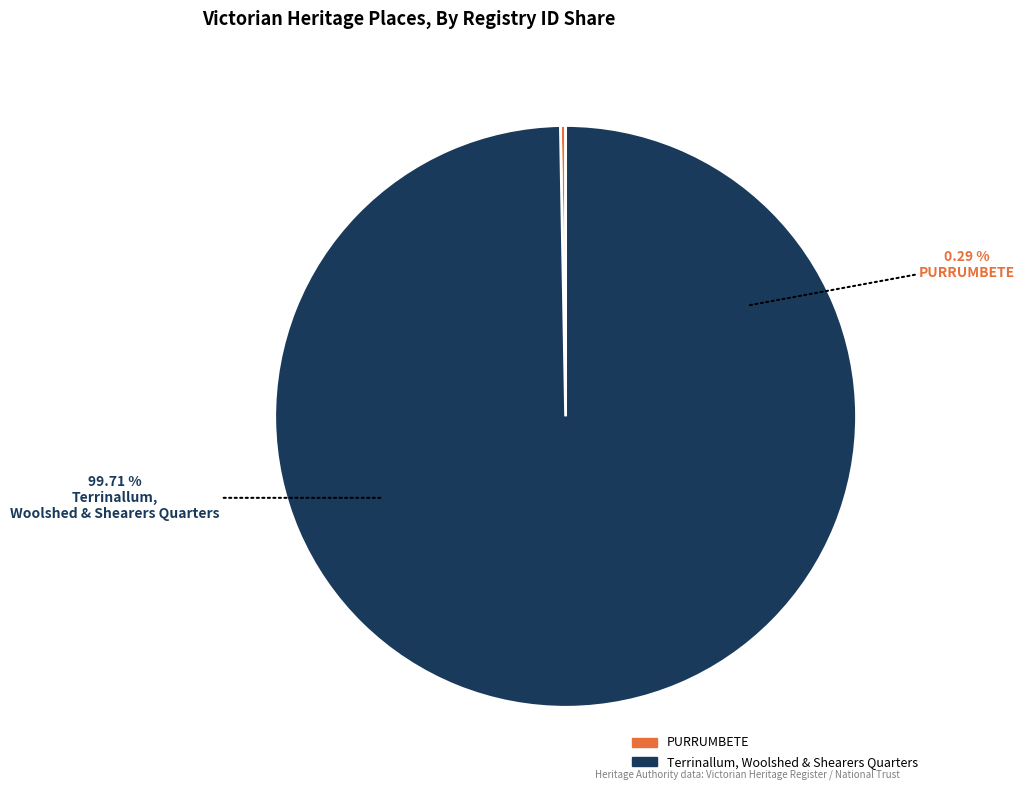

Which slice represents more than half of the pie?

Terrinallum, Woolshed & Shearers Quarters